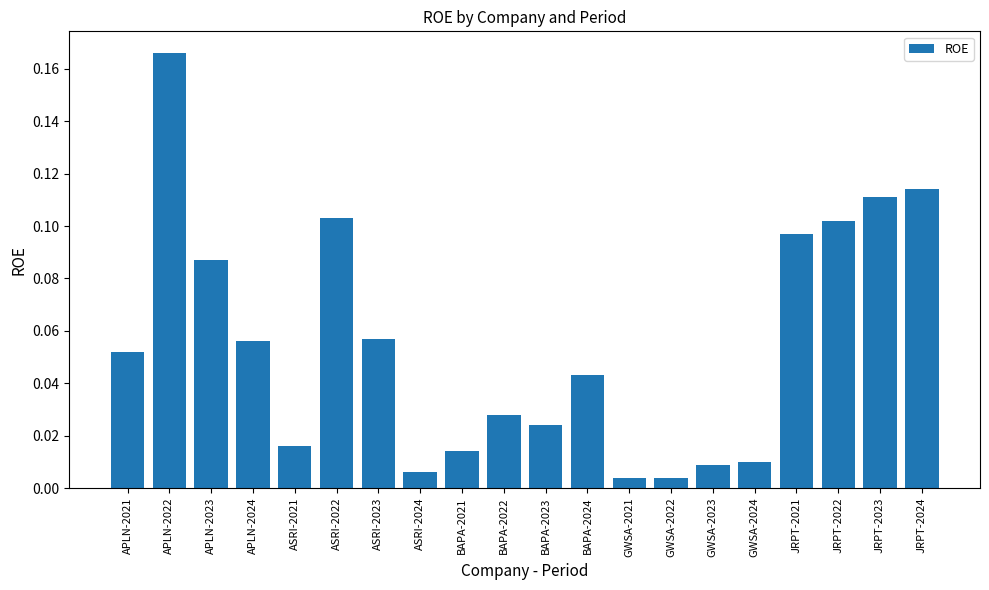

What is the sum of all values?

1.1